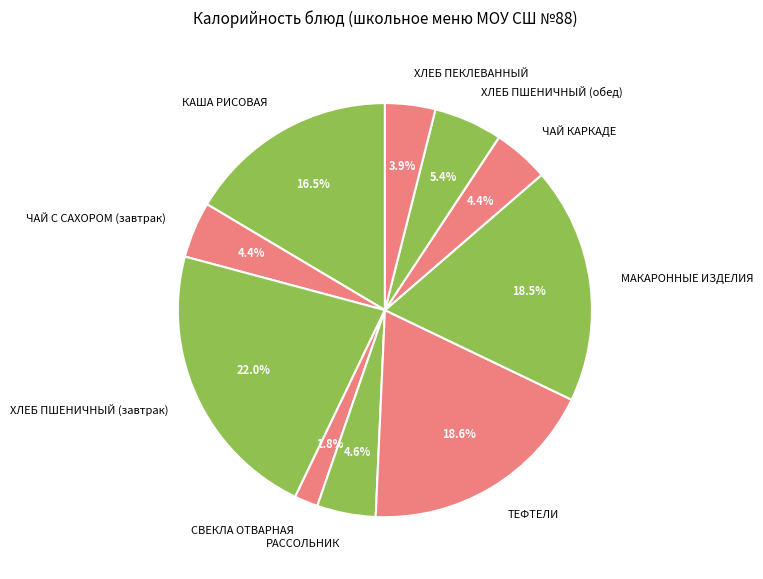

Count the number of slices in the pie.

10